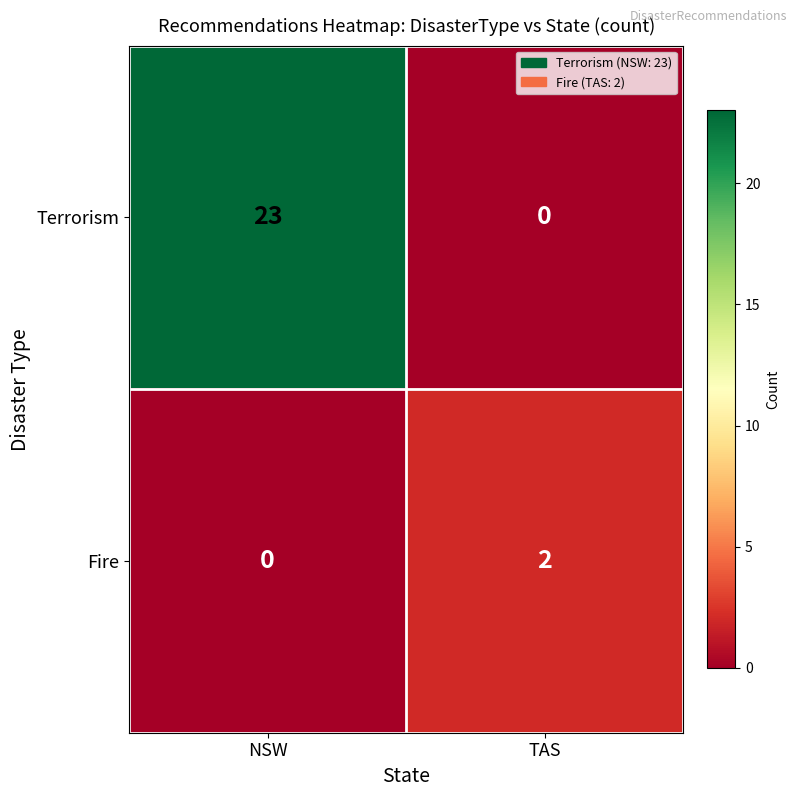

At NSW, list the series in order from largest to smallest.

Terrorism, Fire